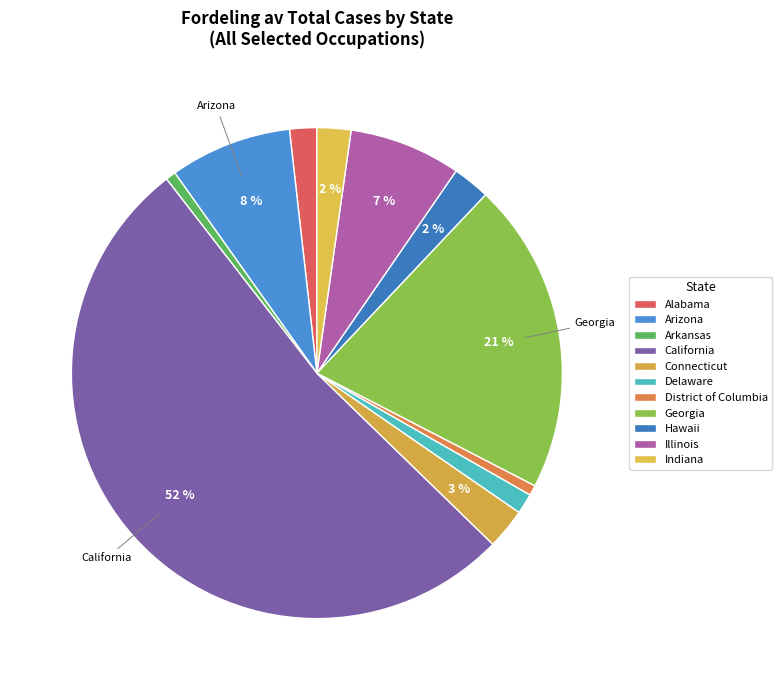

Combined, do California and Illinois account for over 50%?

Yes